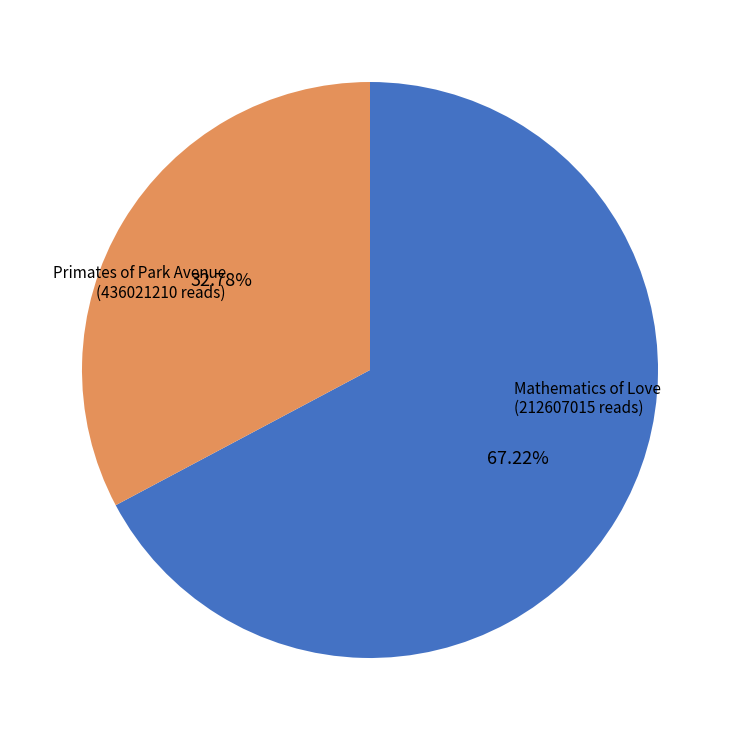

Does any single category account for the majority?

Yes